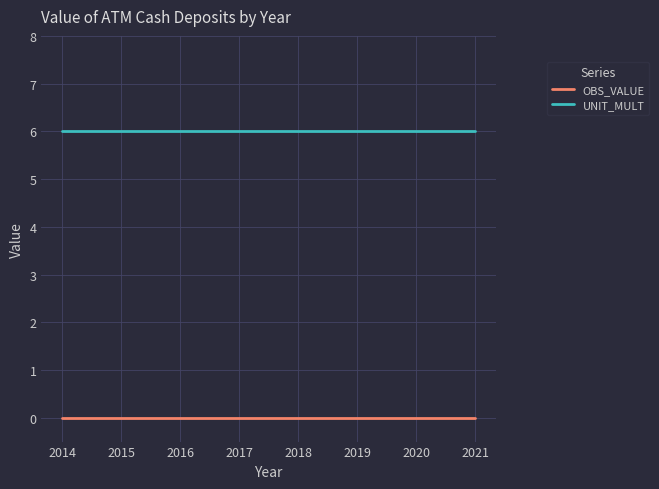

What is the spread (max minus min) of values at 2015?

6